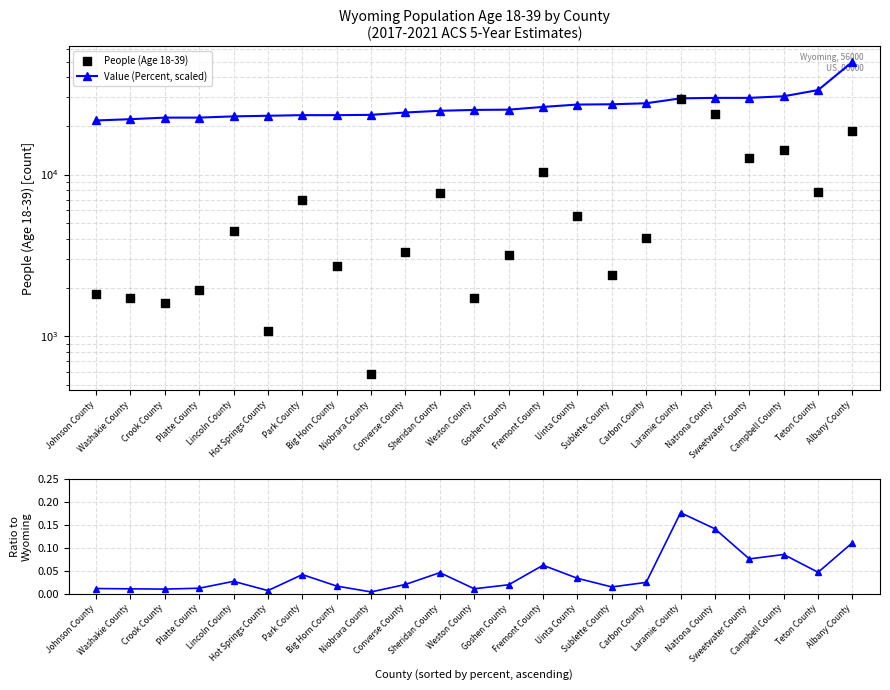

At which category is the sum across all series the highest?

Albany County